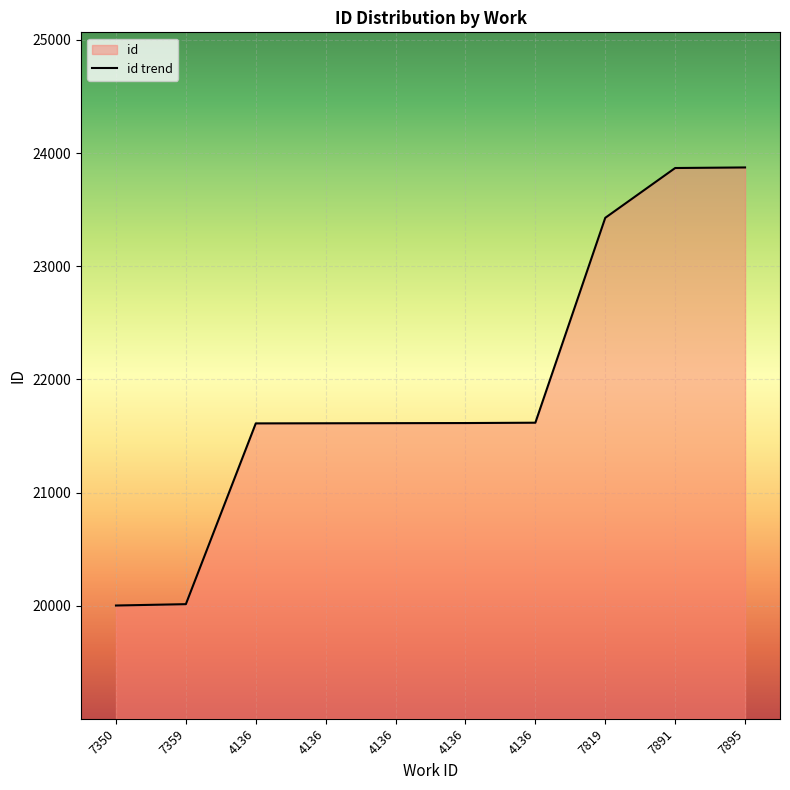

Between 4136 and 4136, which is larger?

4136